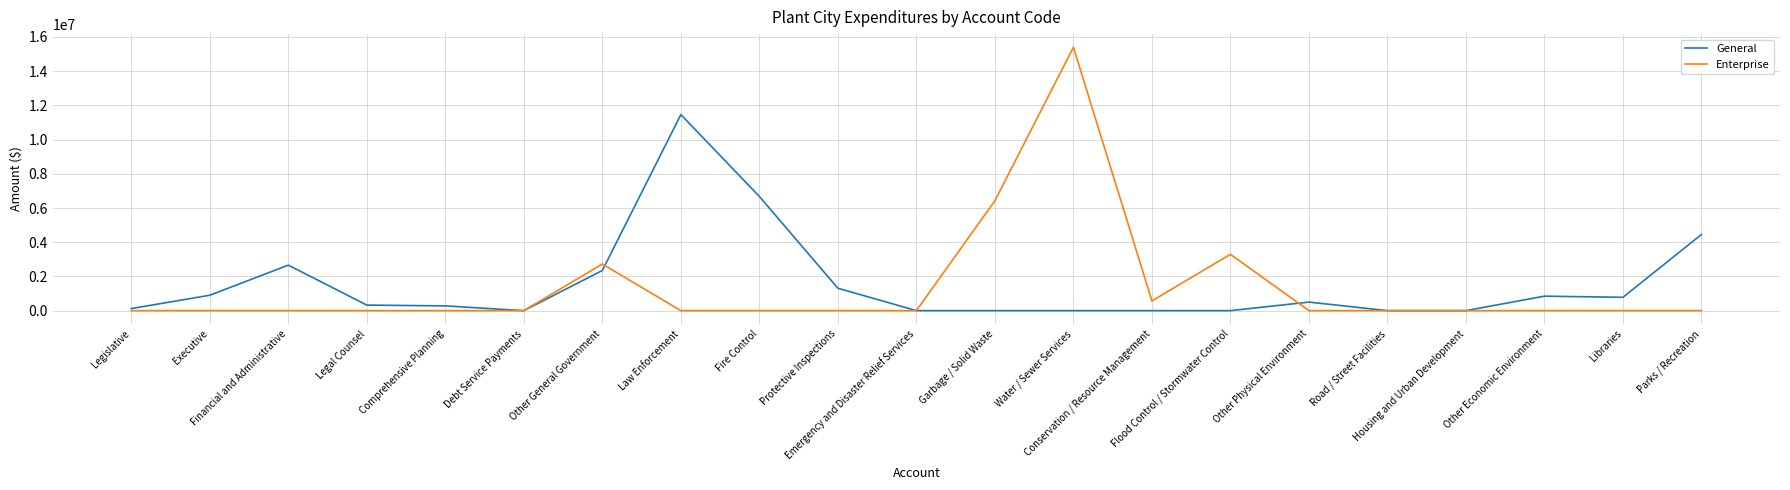

True or false: Enterprise and General intersect in this chart.

True